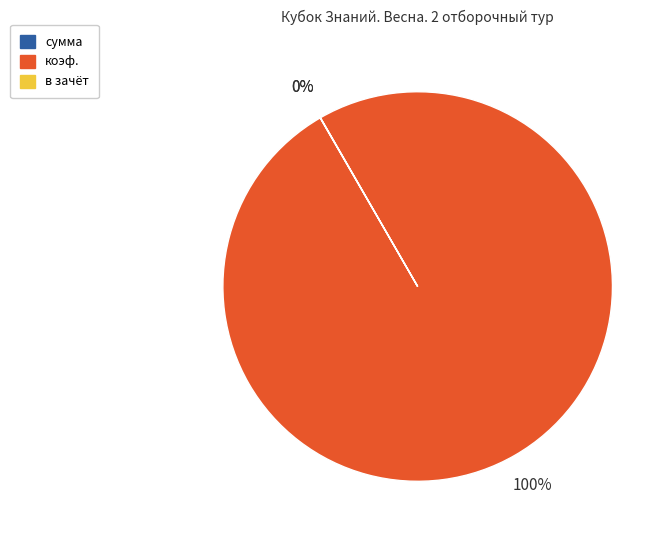

Which category has the biggest portion of the pie?

коэф.